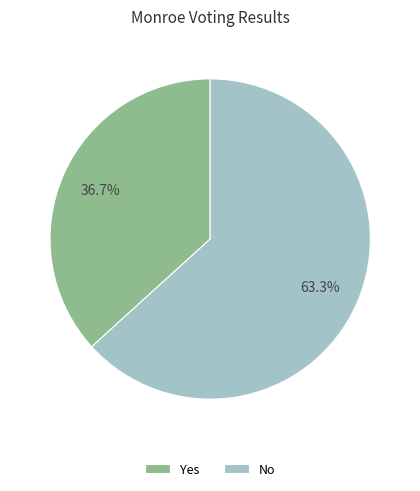

What is the ratio of the value at Yes to the value at No?

0.6